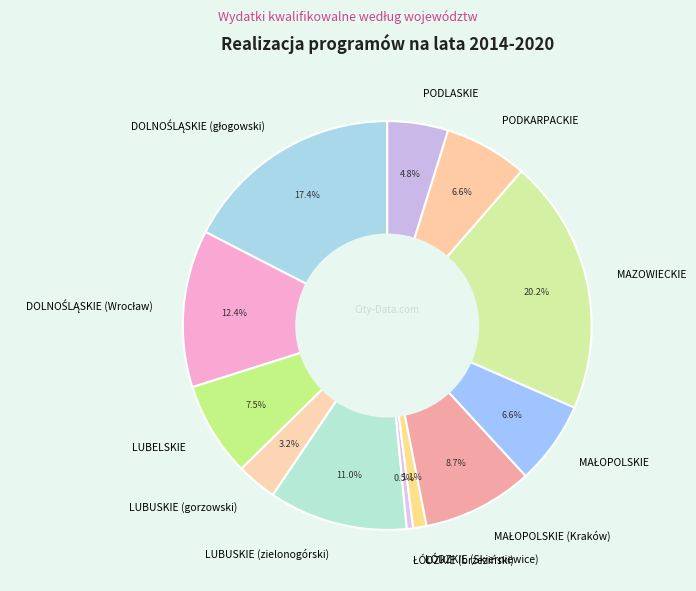

Which has a higher value, LUBELSKIE or PODLASKIE?

LUBELSKIE